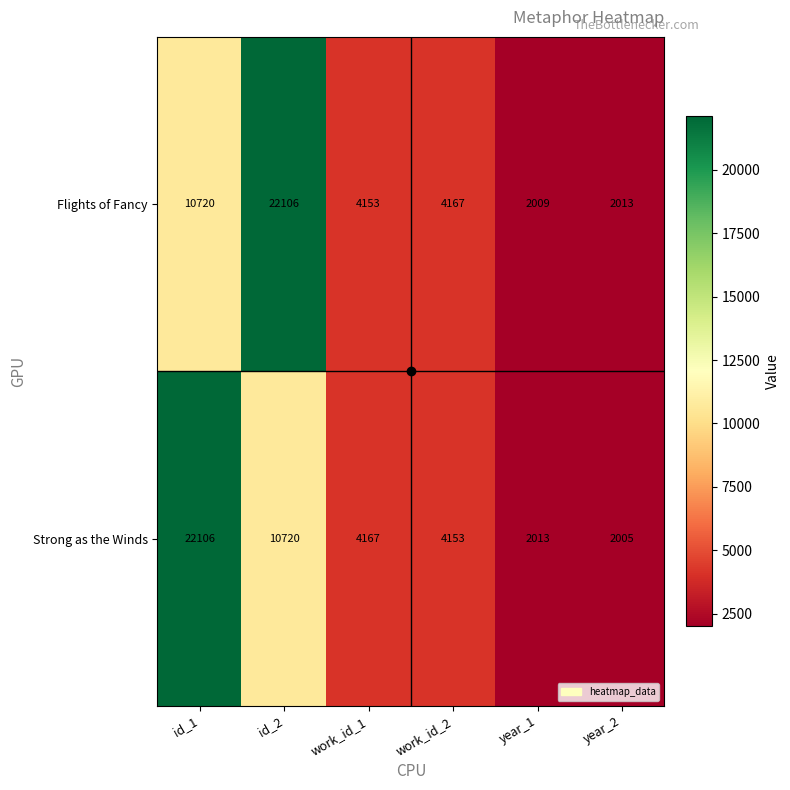

What is the maximum value shown in the chart?

22106